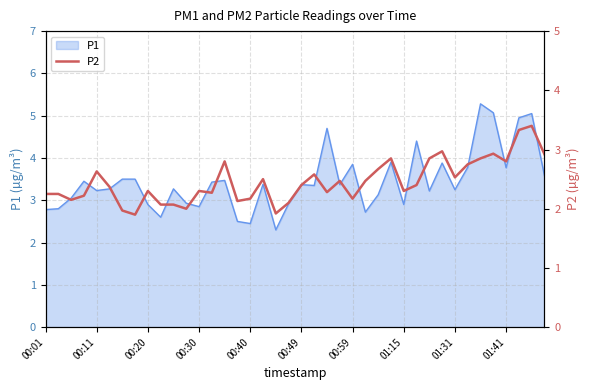

What is the highest value of the P1 series?

5.3